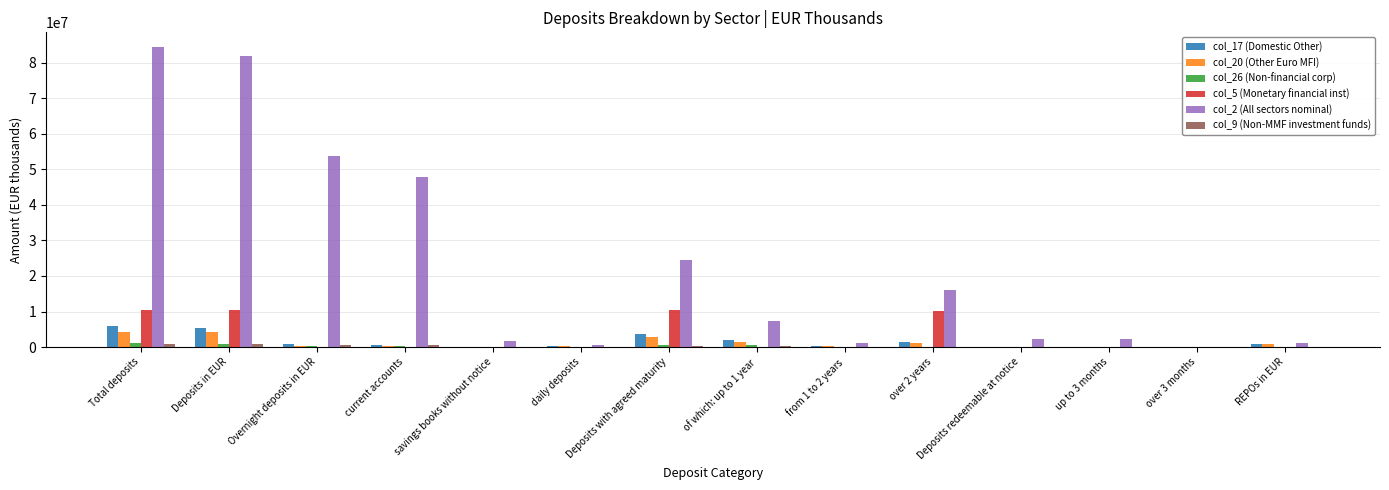

What is the maximum value shown in the chart?

84286786